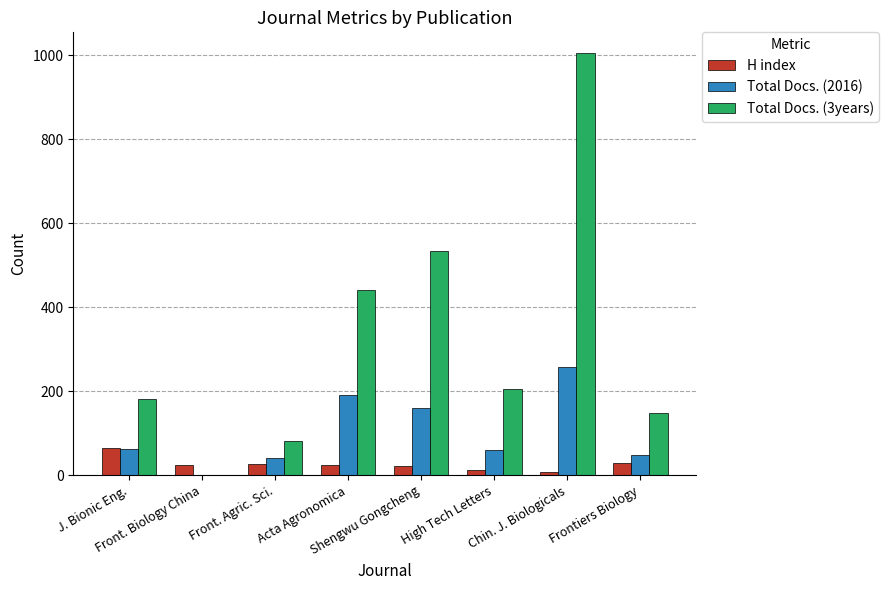

How many groups of bars are there?

8